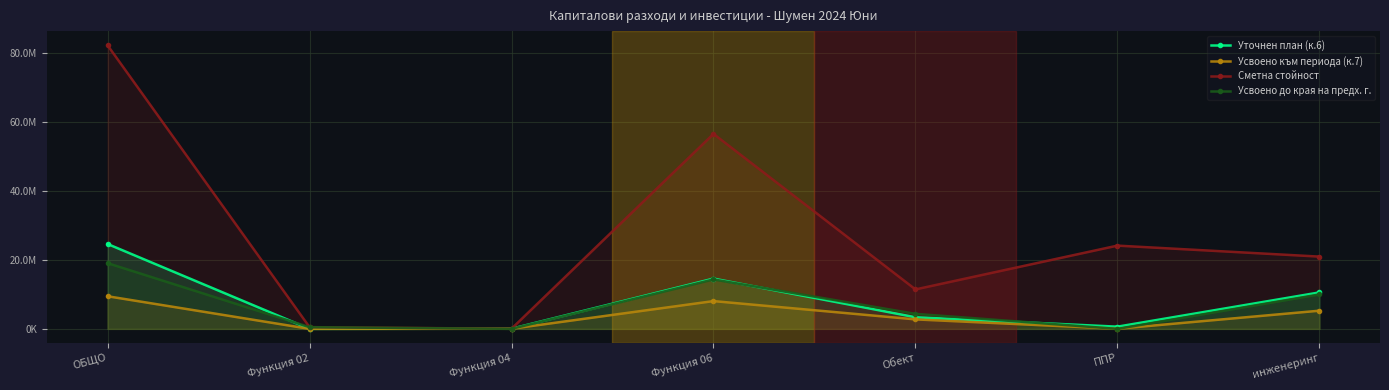

How many lines are shown in the chart?

4